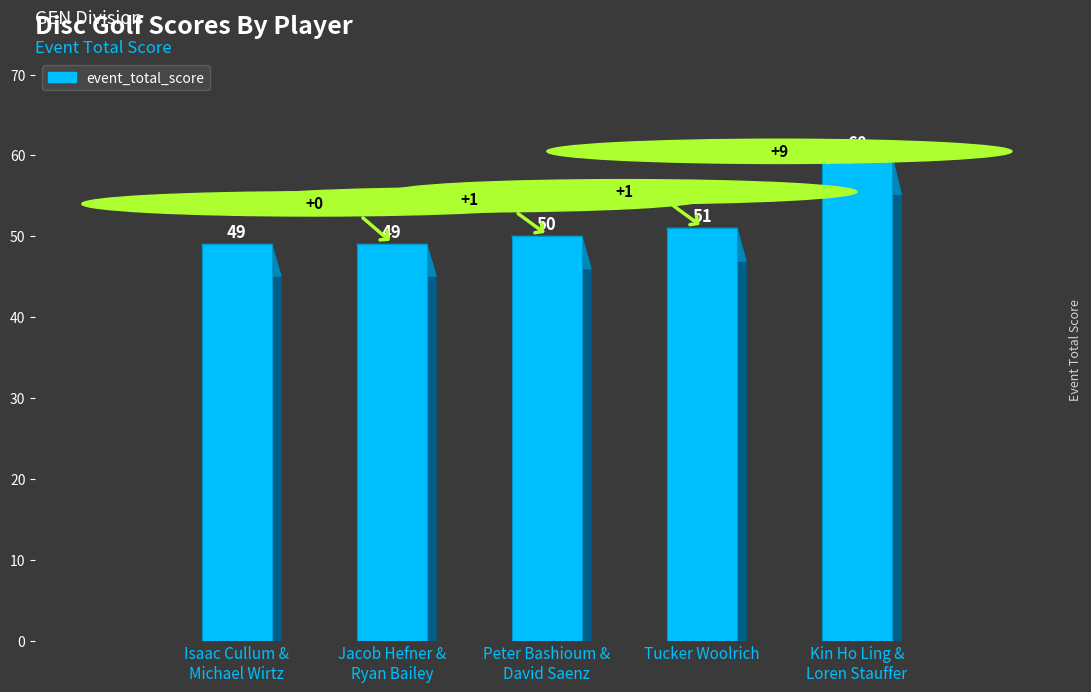

What is the sum of all values?

259